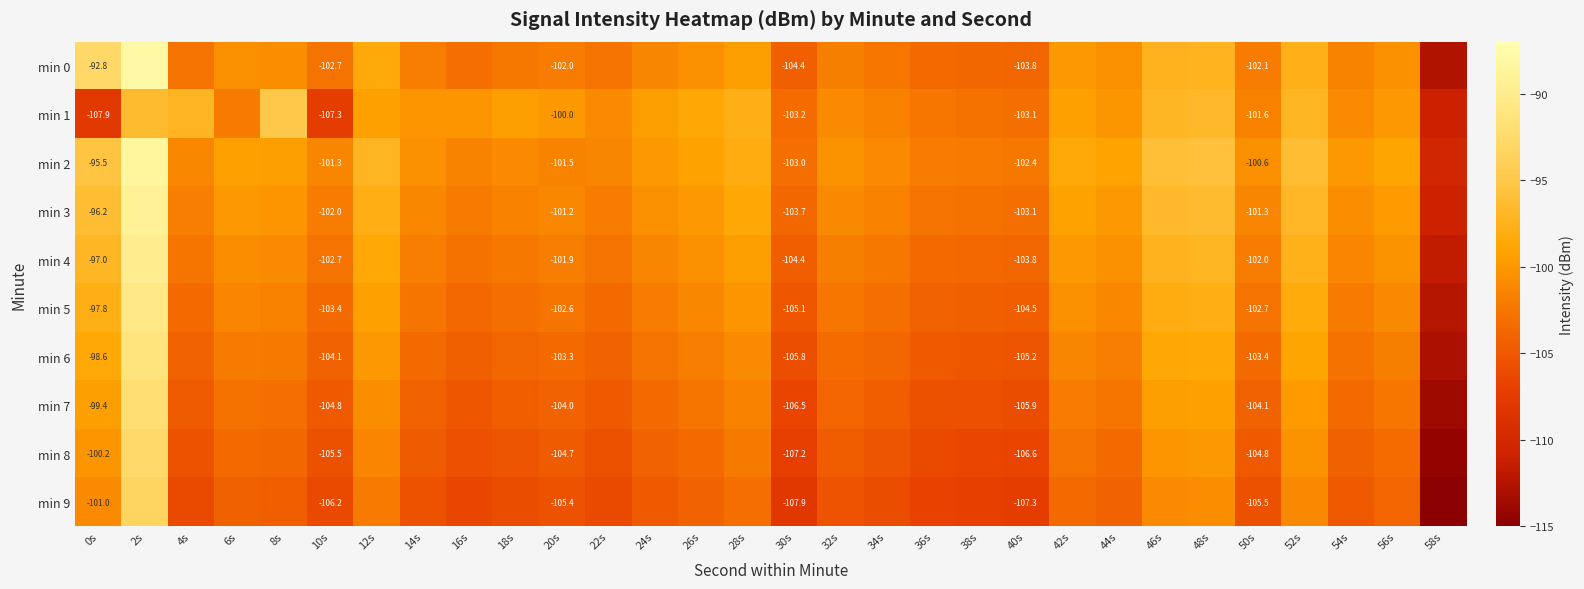

What is the sum of the min 1 values at 20s and 38s?

-202.8